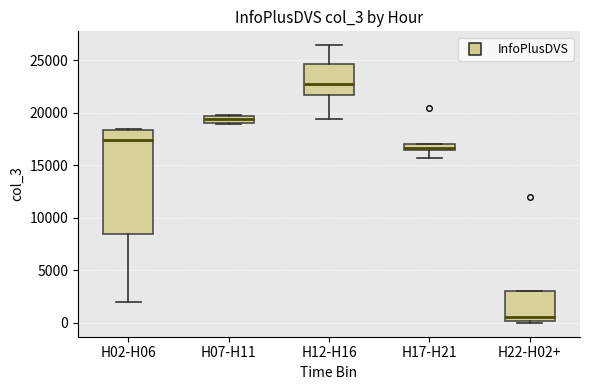

Where is the lower edge of the box for H22-H02+ on the y-axis? The values are not printed on the chart, so give them approximately, as read against the axis.

0